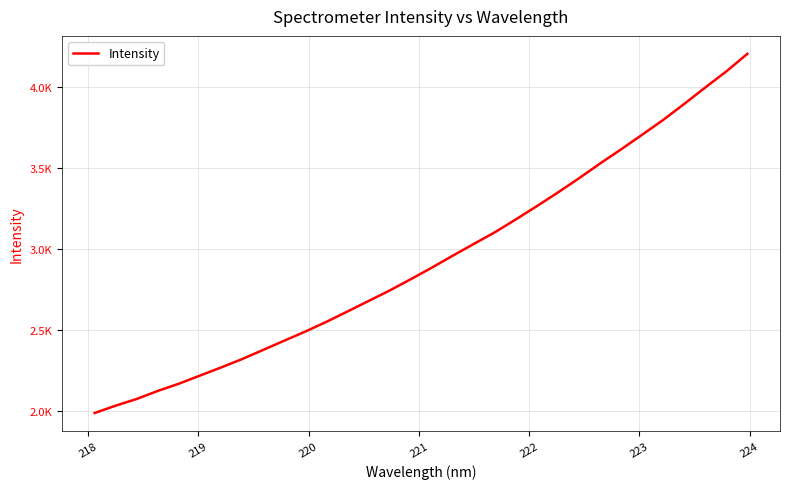

True or false: the data has more than 2 interior local peaks.

False